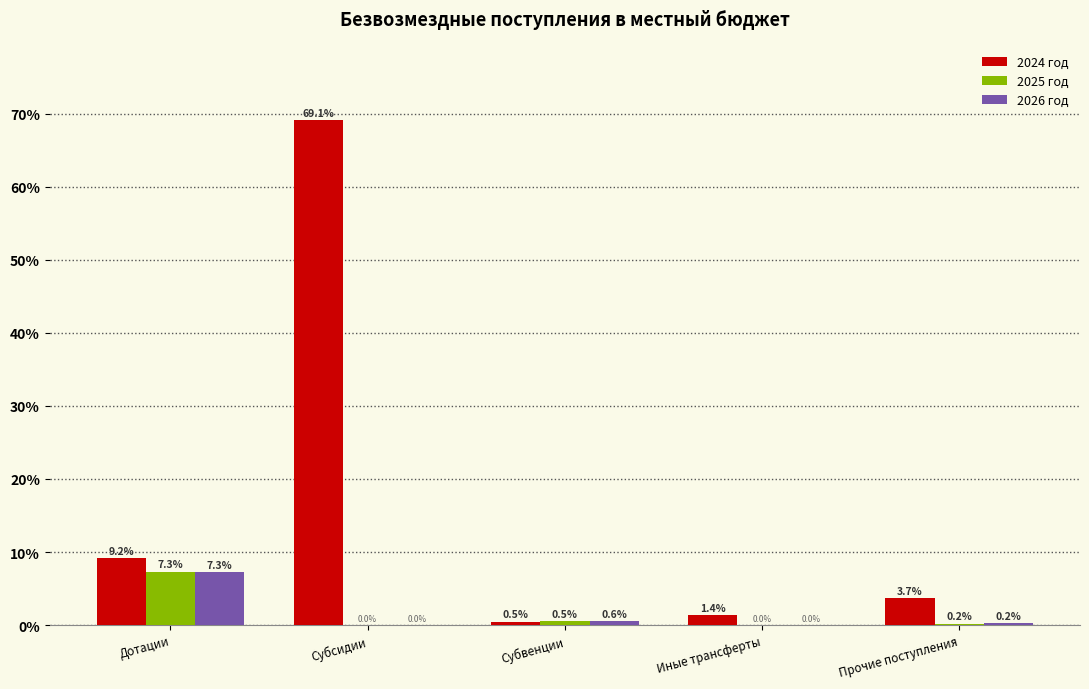

Reading left to right, transcribe all the data shown in this chart.

2024 год: Дотации=9.2	Субсидии=69.1	Субвенции=0.5	Иные трансферты=1.4	Прочие поступления=3.7
2025 год: Дотации=7.3	Субсидии=0.0	Субвенции=0.5	Иные трансферты=0.0	Прочие поступления=0.2
2026 год: Дотации=7.3	Субсидии=0.0	Субвенции=0.6	Иные трансферты=0.0	Прочие поступления=0.2